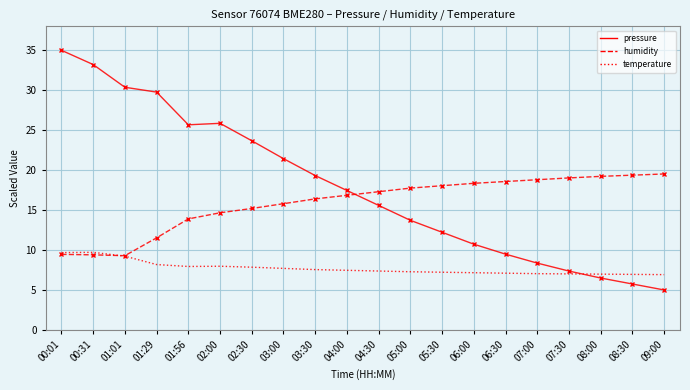

At which label does temperature first exceed 7?

00:01